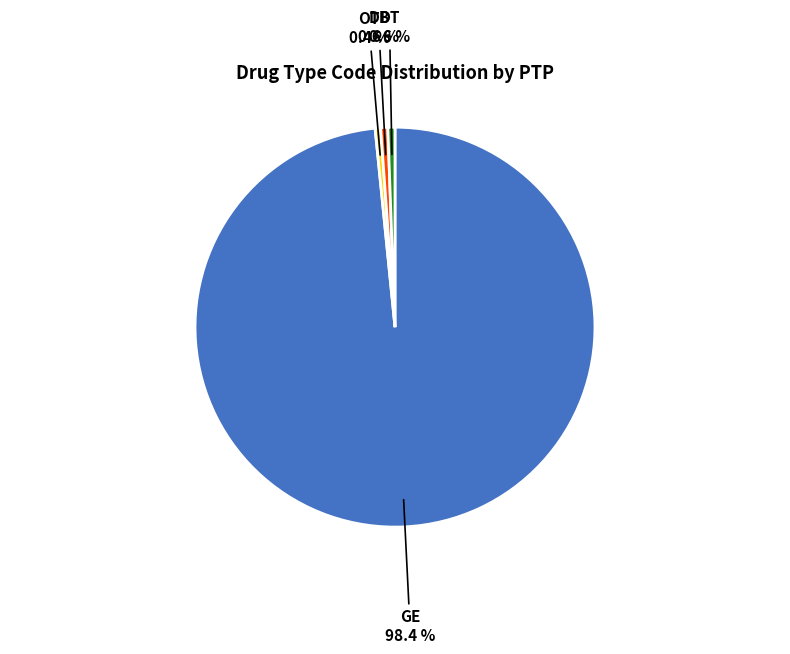

Count the number of slices in the pie.

4